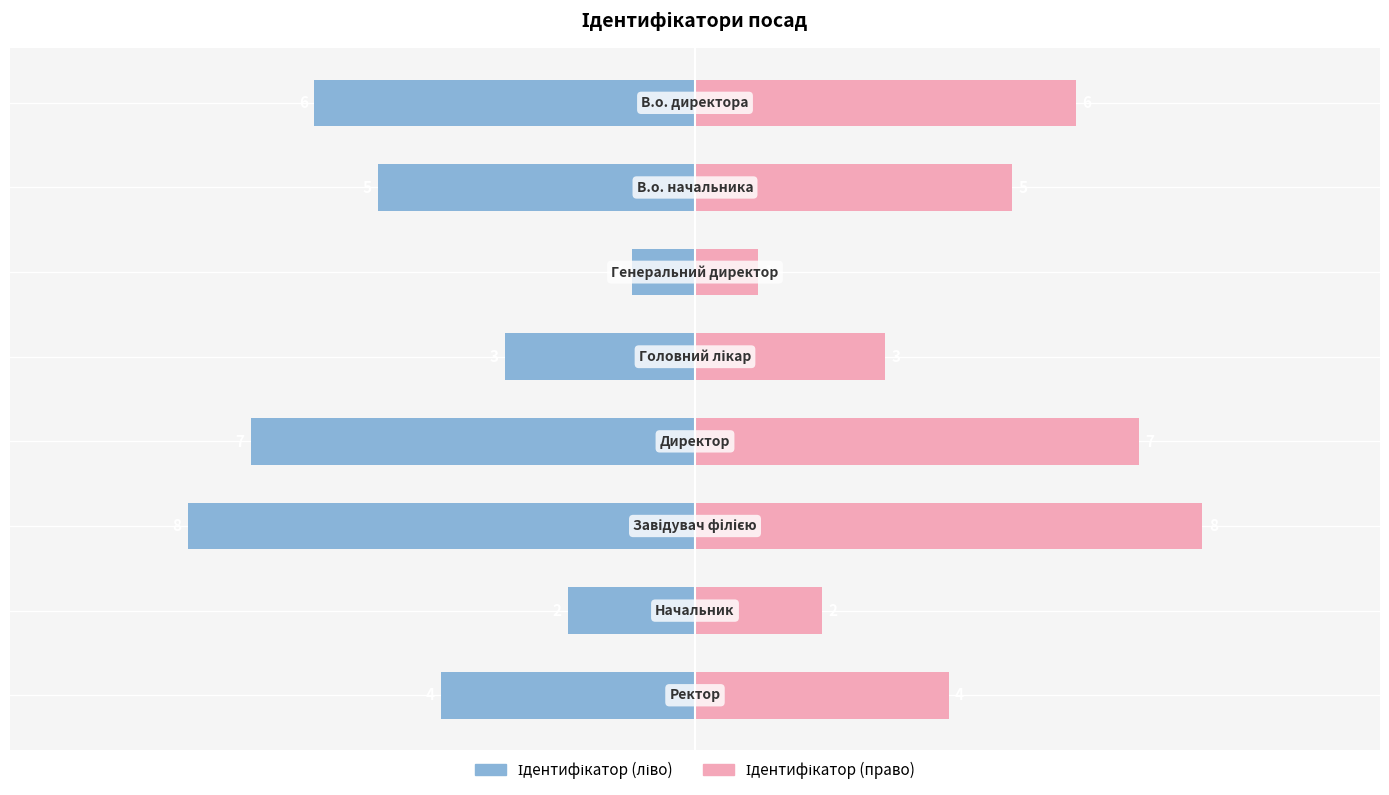

How many data points in Ідентифікатор (ліво) are less than -4?

4